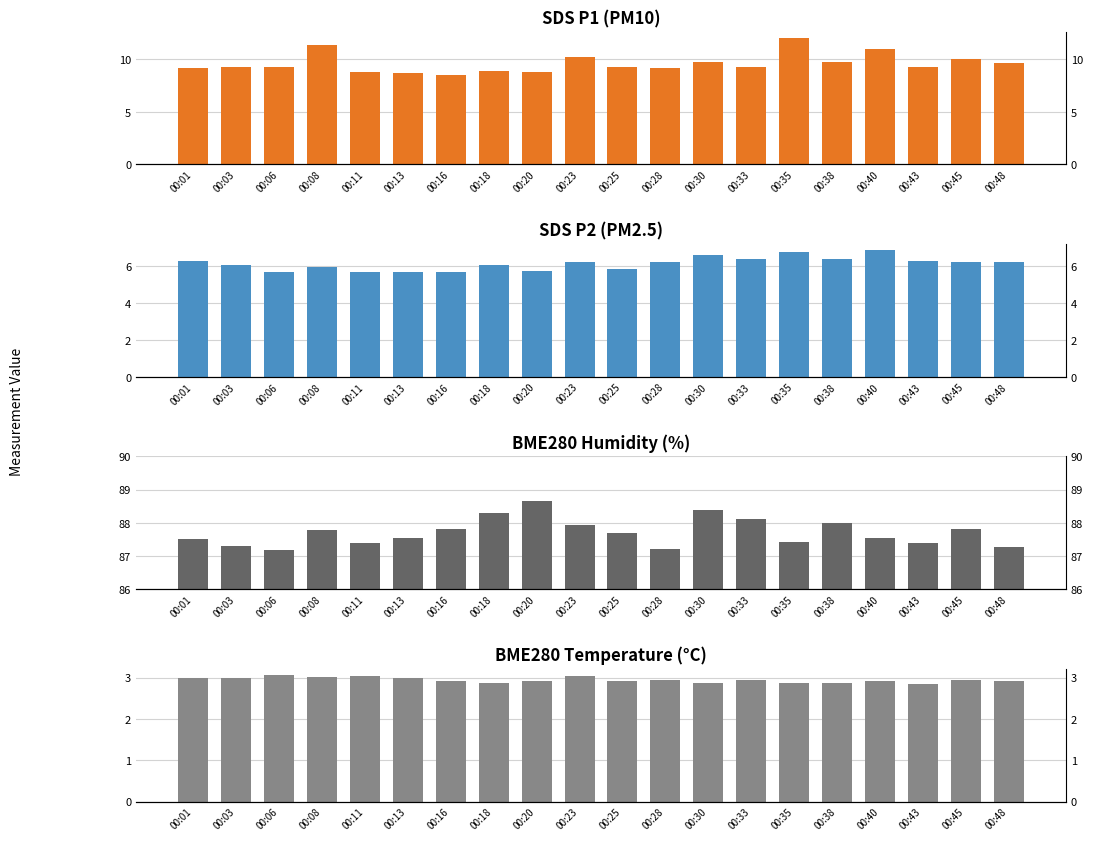

Is the value of BME280_temperature at 00:18 greater than the value of SDS_P2 at 00:48?

No